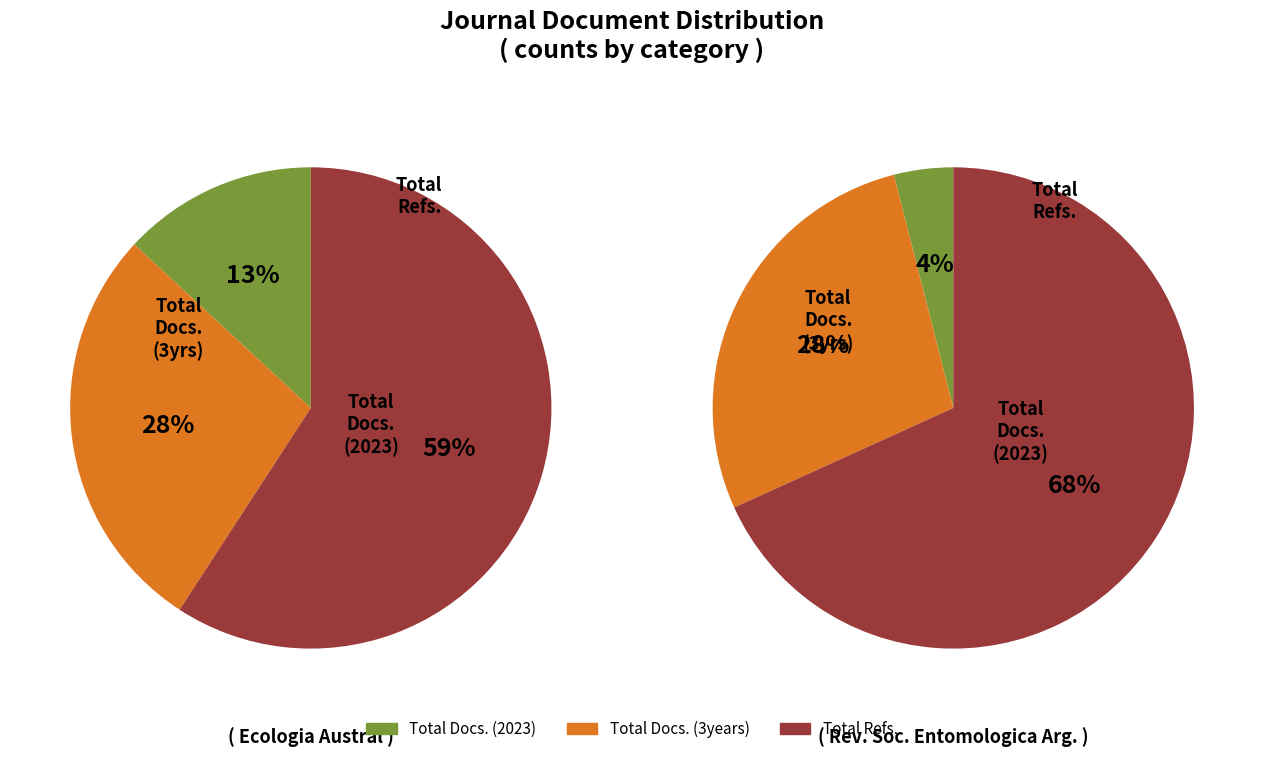

To the nearest percent, what percentage of the pie is Total Docs. (3years)?

28%